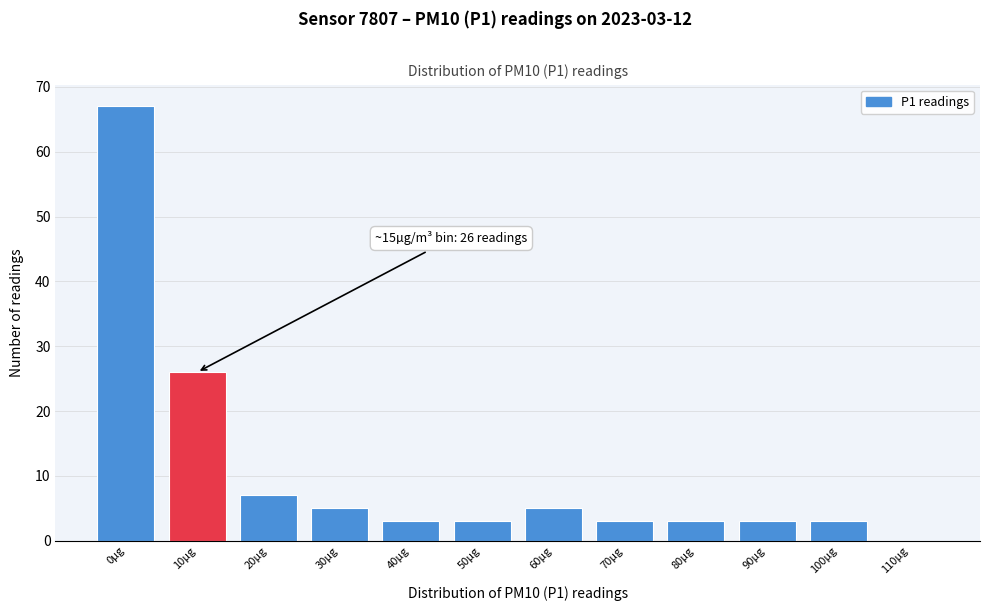

Reading right to left, extract all data points from this chart.

110µg=0	100µg=3	90µg=3	80µg=3	70µg=3	60µg=5	50µg=3	40µg=3	30µg=5	20µg=7	10µg=26	0µg=67